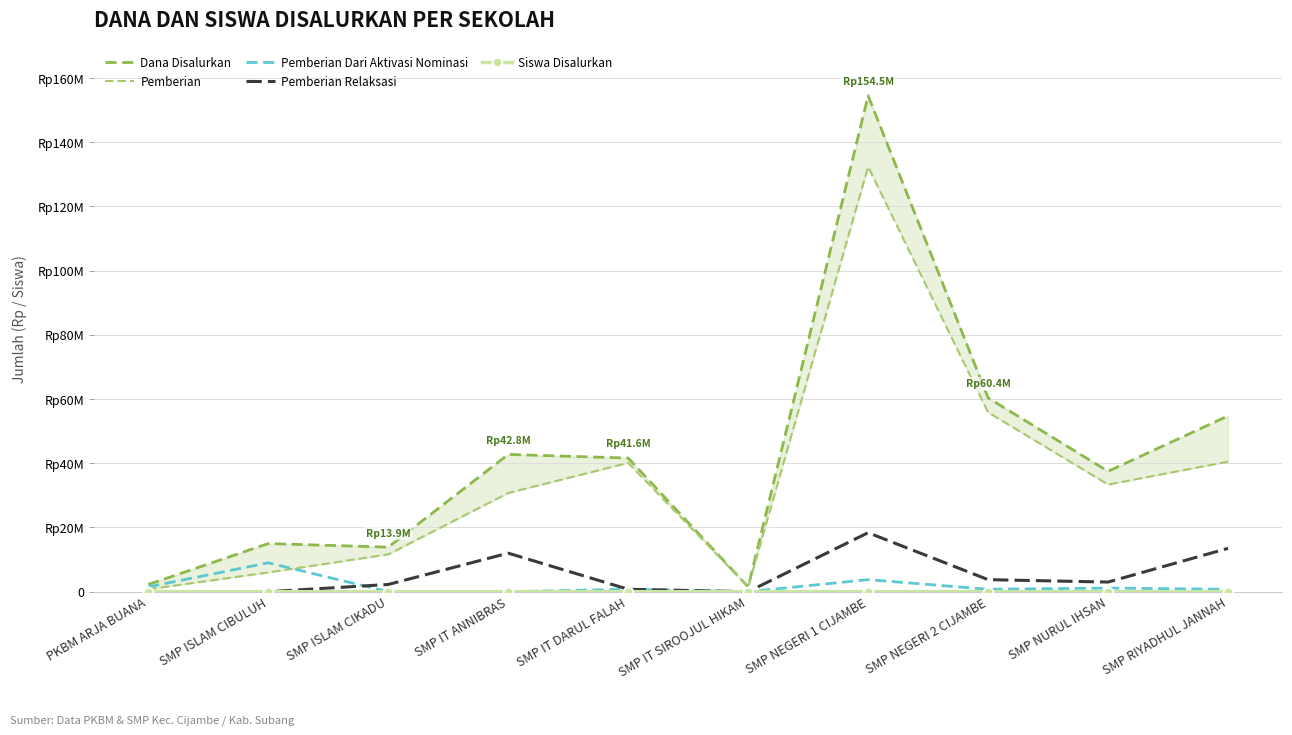

Which label corresponds to the largest value in the chart?

SMP NEGERI 1 CIJAMBE